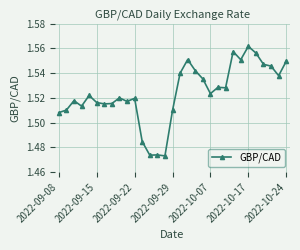

True or false: the data has more than 0 interior local peaks.

True